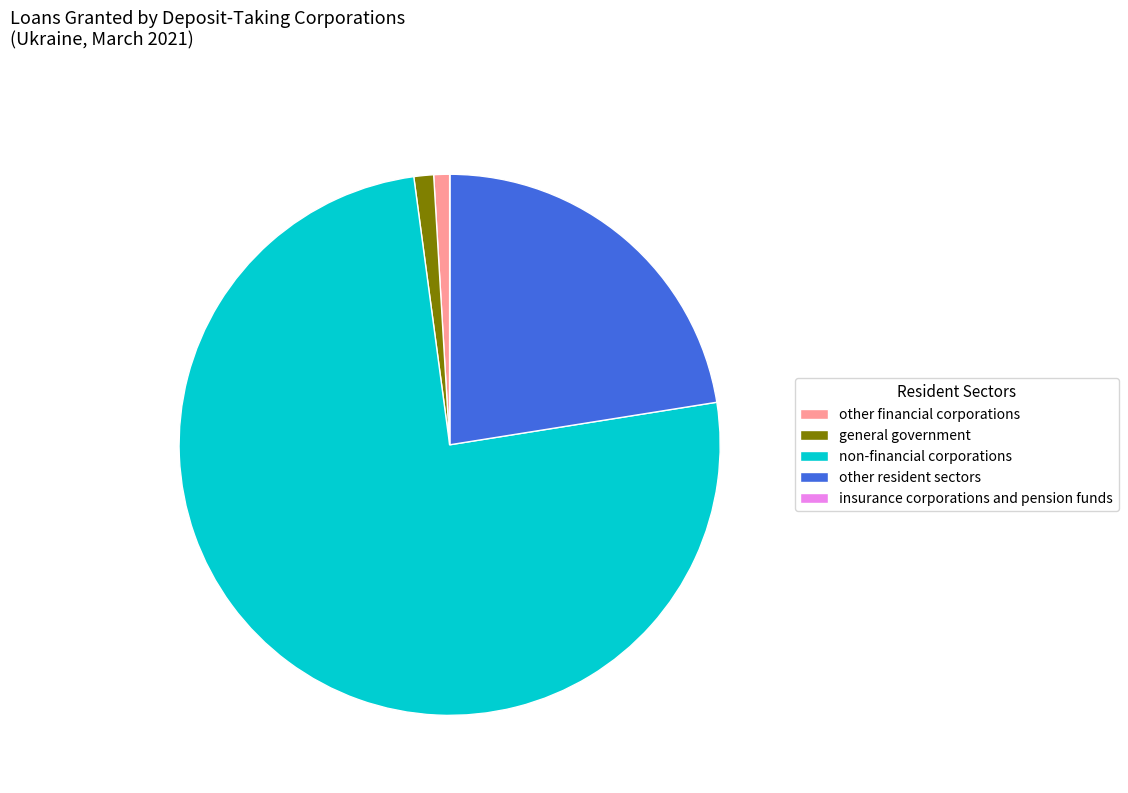

True or false: general government accounts for 1% of the total.

True